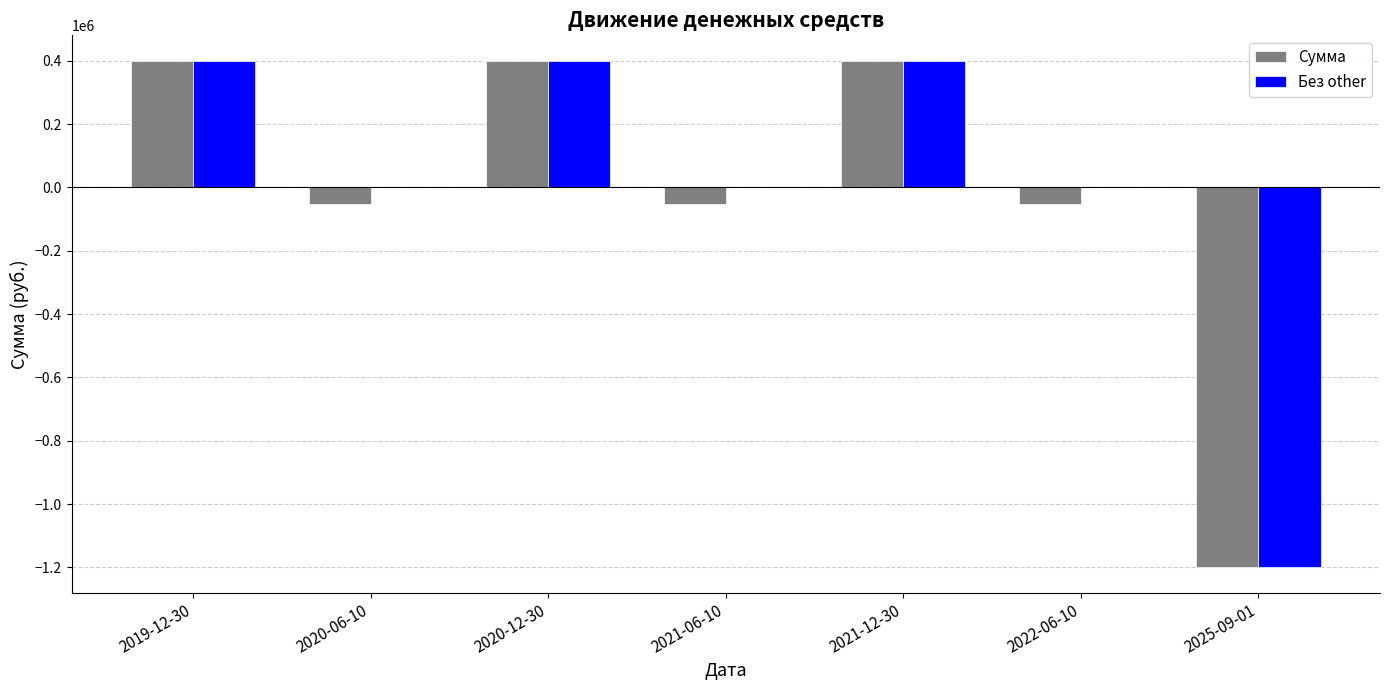

The value of Без other at 2020-12-30 is 400000. True or false?

True